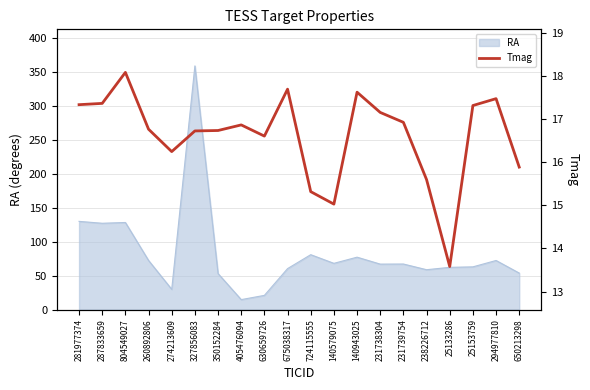

The value of RA at 231739754 is 25.2. True or false?

False